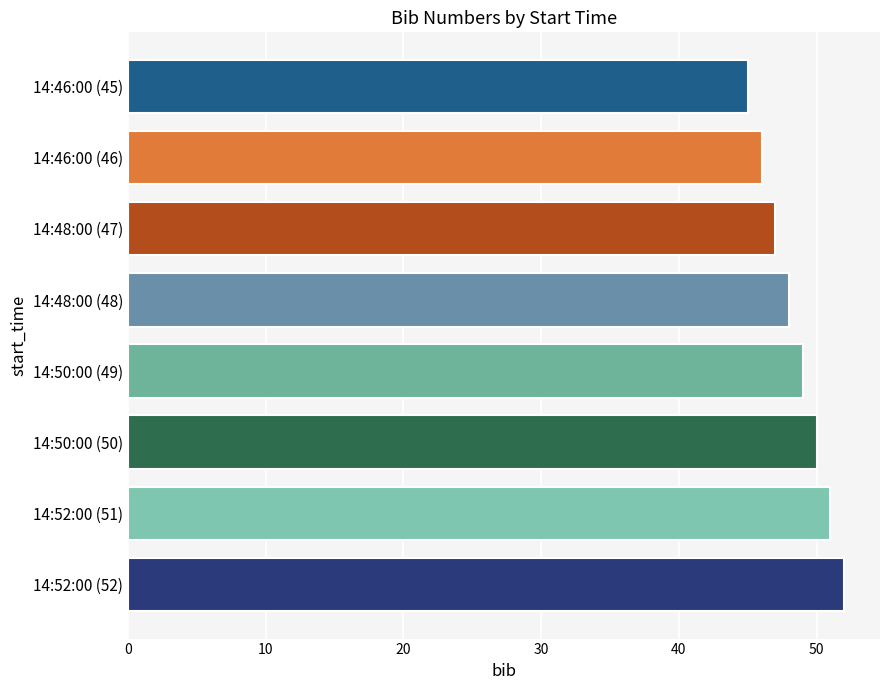

What is the difference between the values at 14:50:00 (50) and 14:52:00 (52)?

2